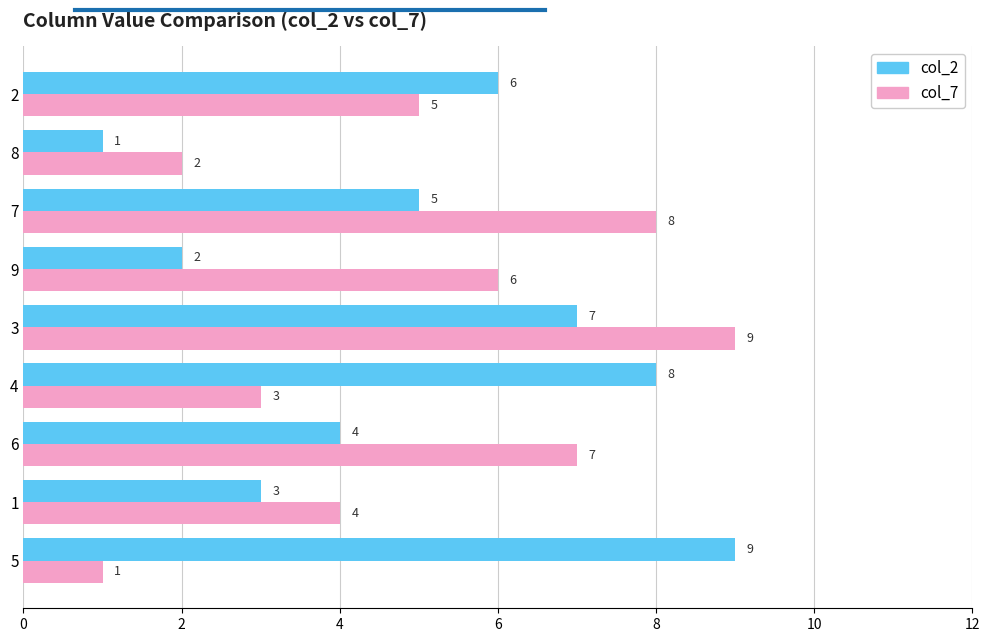

What is the average value of the col_7 series?

5